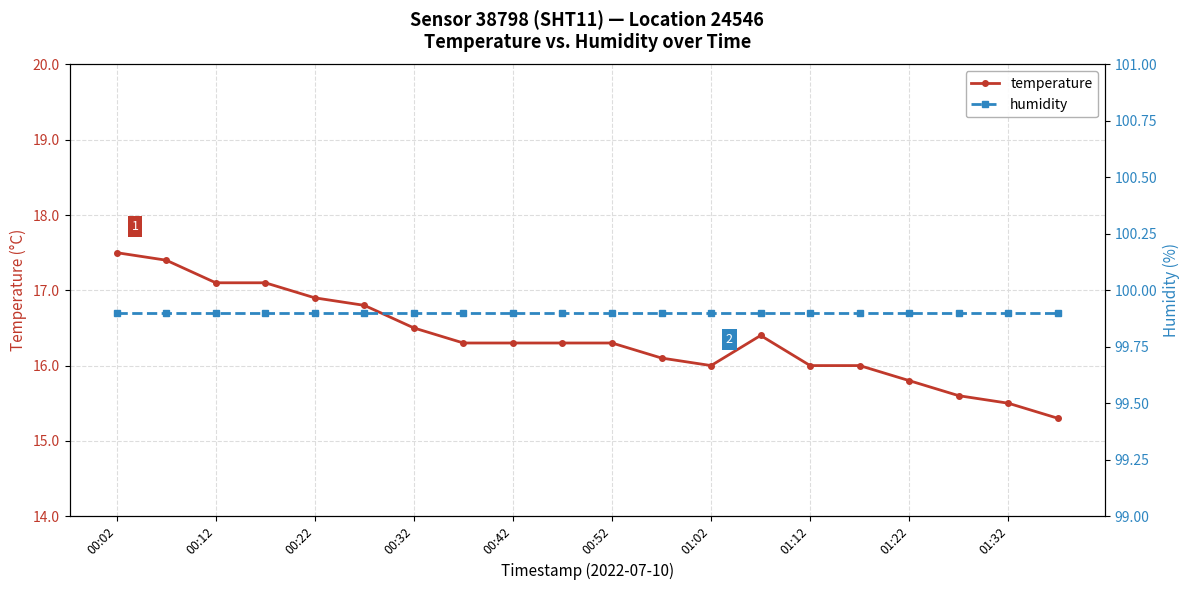

True or false: temperature and humidity intersect in this chart.

False